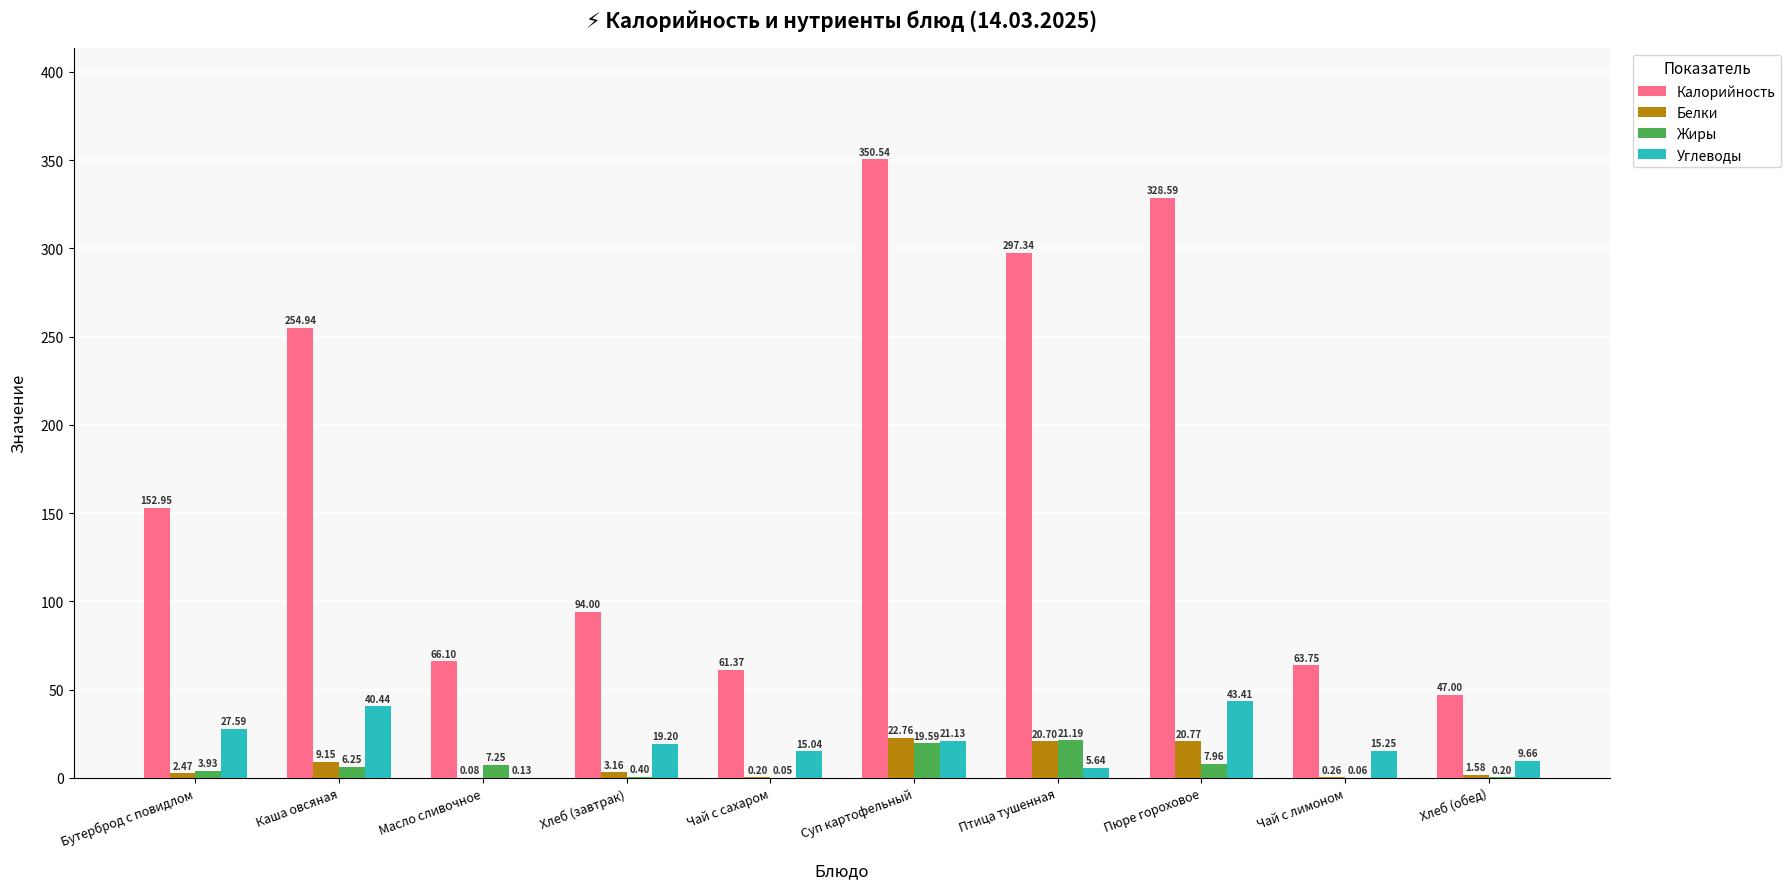

Read the Белки value at Чай с сахаром.

0.2